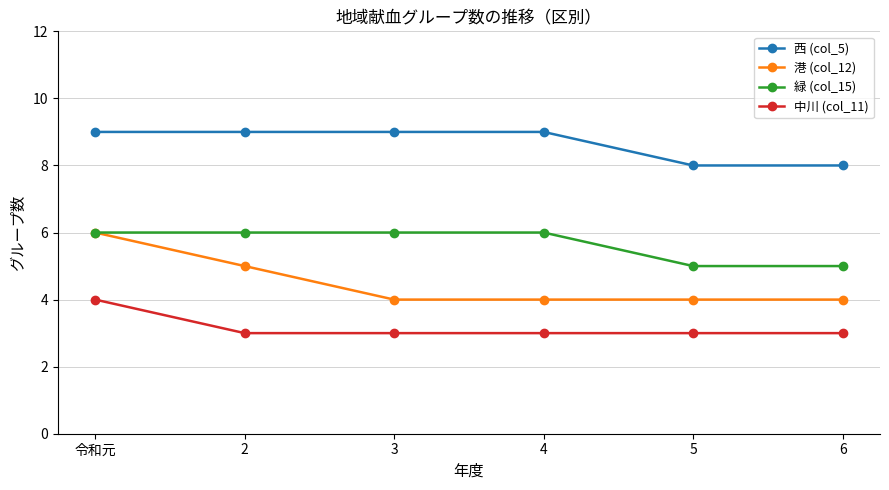

Reading left to right, list all the values displayed in this chart.

西 (col_5): 令和元=9	2=9	3=9	4=9	5=8	6=8
港 (col_12): 令和元=6	2=5	3=4	4=4	5=4	6=4
緑 (col_15): 令和元=6	2=6	3=6	4=6	5=5	6=5
中川 (col_11): 令和元=4	2=3	3=3	4=3	5=3	6=3